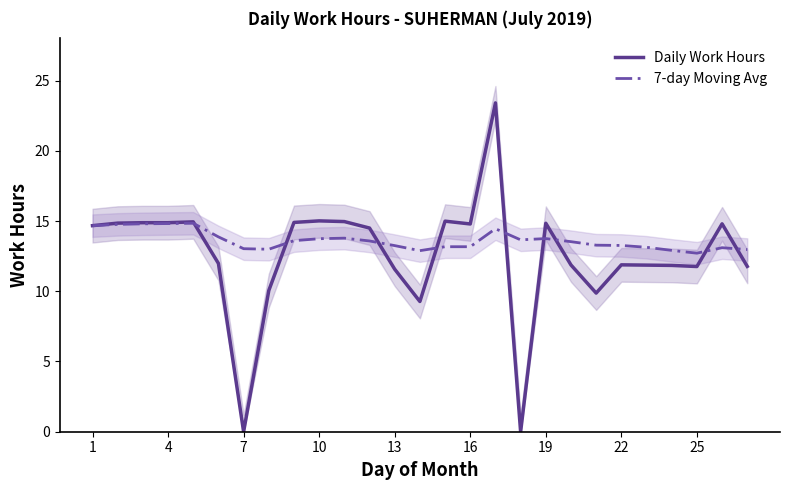

Which series has the largest range (max minus min)?

Daily Work Hours